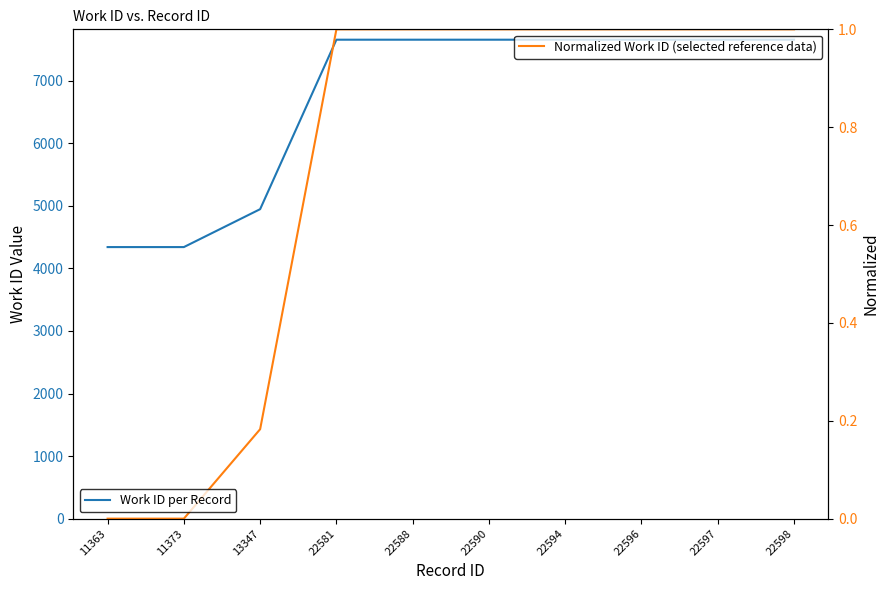

Reading left to right, transcribe all the data shown in this chart.

Work ID per Record: 4341.0	4341.0	4947.0	7656.0	7656.0	7656.0	7656.0	7656.0	7656.0	7656.0
Normalized Work ID (selected reference data): 0.0	0.0	0.2	1.0	1.0	1.0	1.0	1.0	1.0	1.0